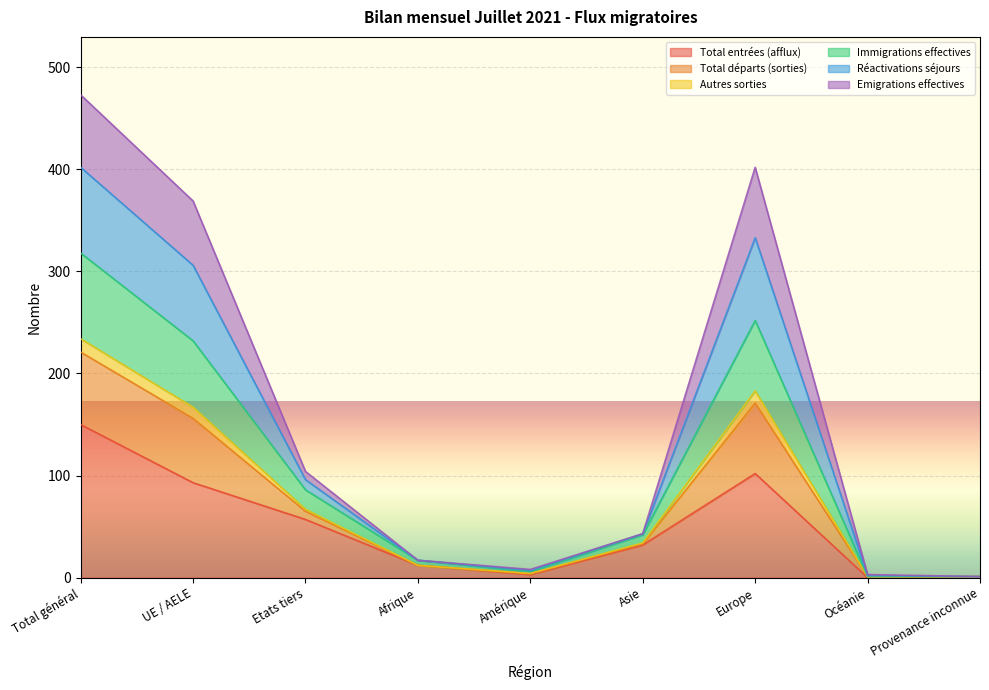

At which label does Total entrées (afflux) reach its peak?

Total général